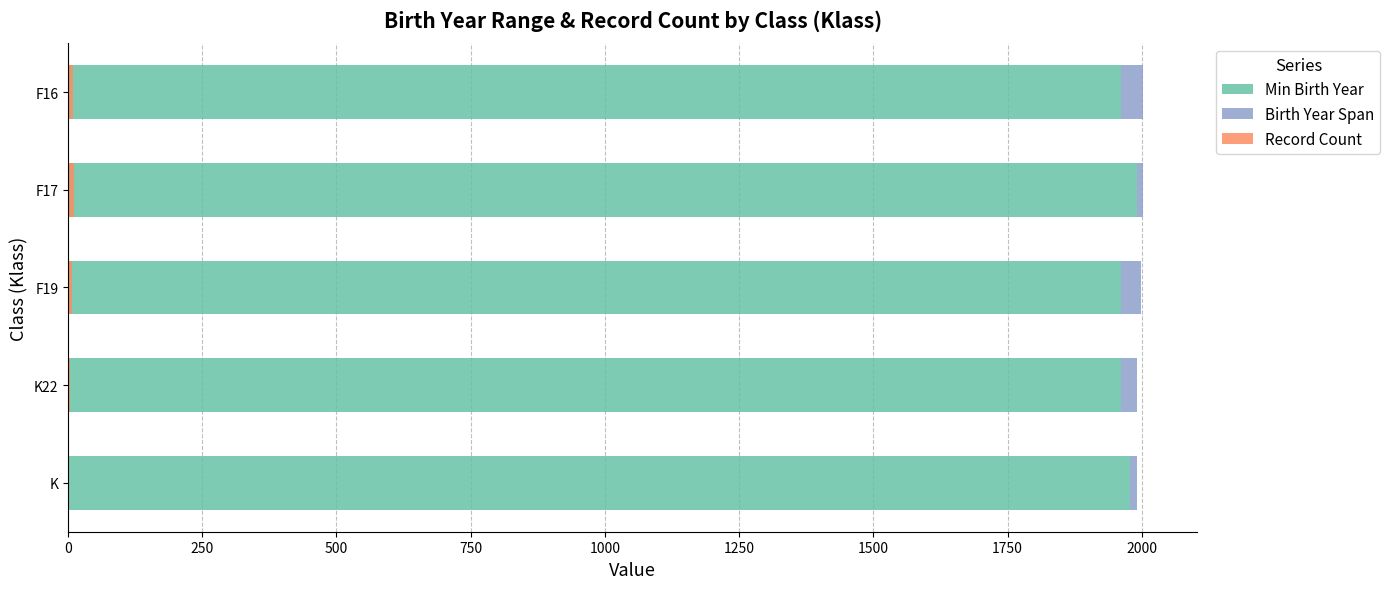

Reading right to left, what are all the values shown in this chart?

Min Birth Year: 1962	1990	1961	1961	1977
Birth Year Span: 41	12	37	30	14
Record Count: 9	11	7	4	2